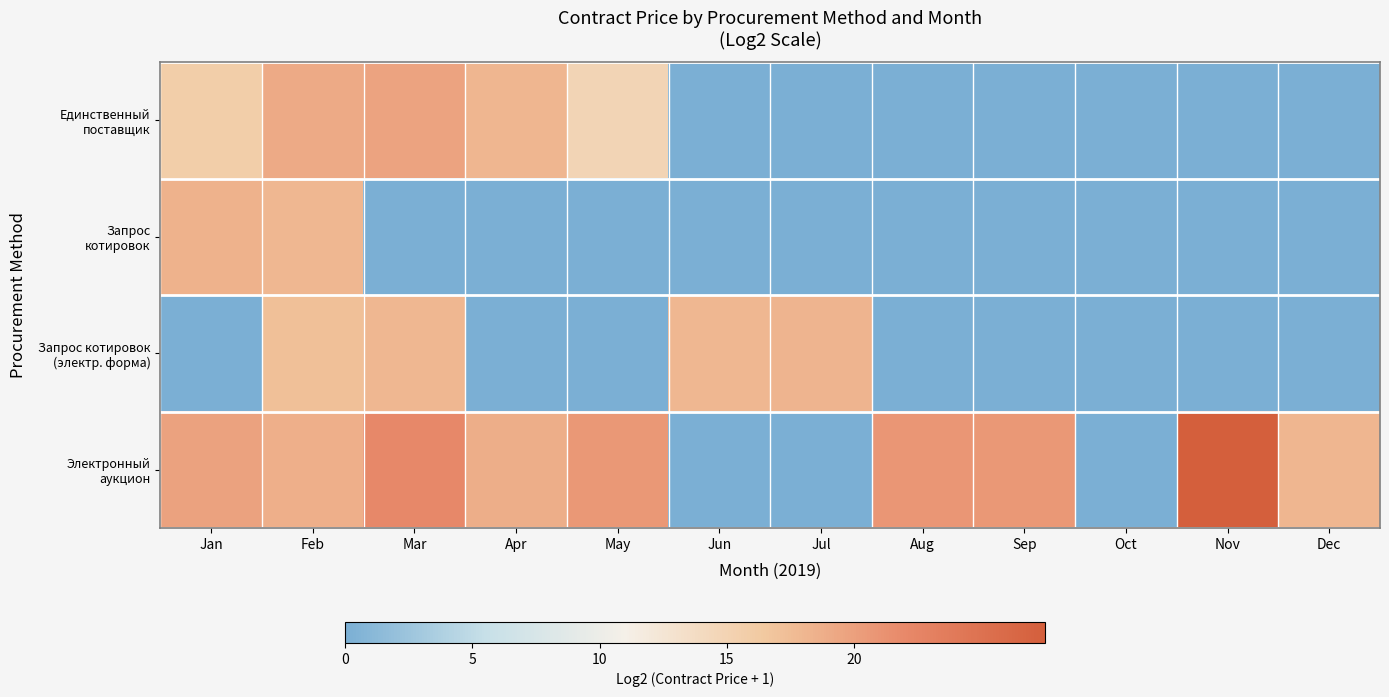

How many categories are shown in the chart?

12